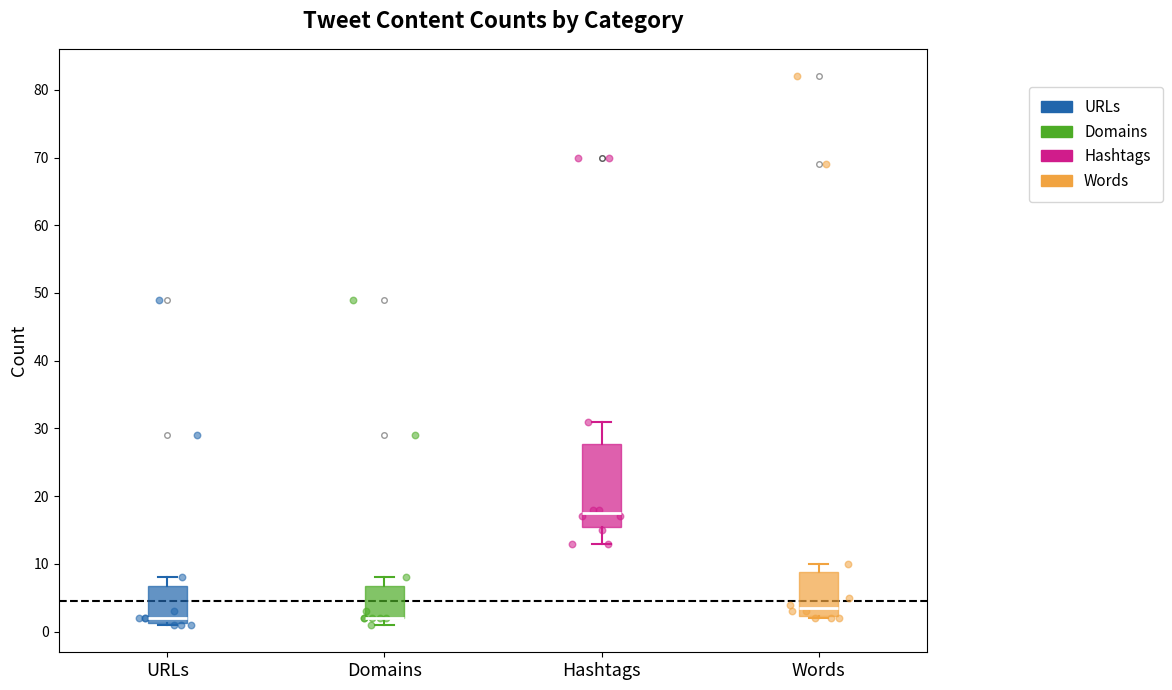

Reading left to right, transcribe this box plot: for each box, give where its median line is, the range the box spans, and where its two whiskers end, as read against the y-axis. The values are not printed on the chart, so give them approximately, as read against the axis.

URLs: median 2, box 1 to 7, whiskers 1 to 8
Domains: median 2 (drawn on the box's lower edge), box 2 to 7, whiskers 1 to 8
Hashtags: median 18, box 16 to 28, whiskers 13 to 31
Words: median 4, box 2 to 9, whiskers 2 to 10